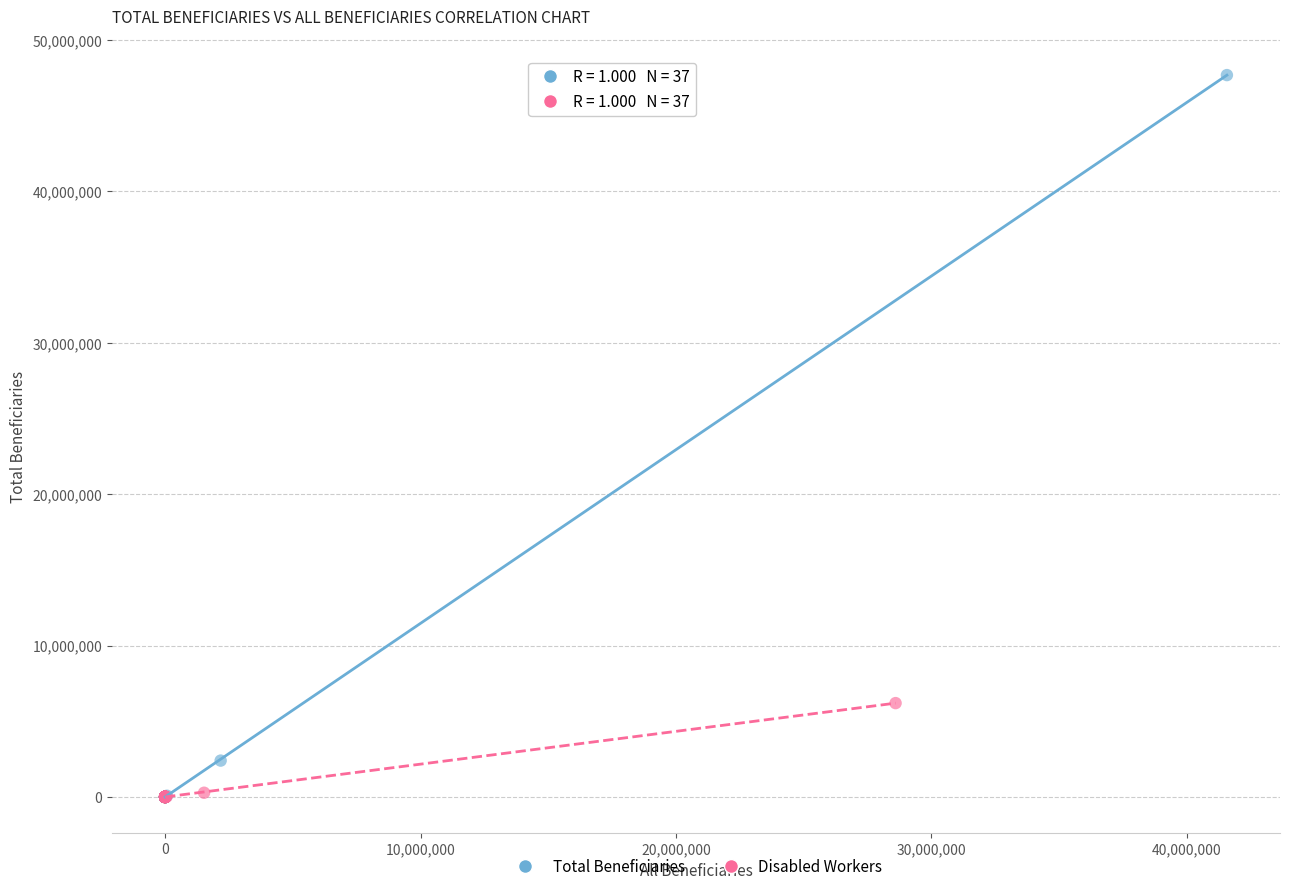

Which series reaches the maximum Y coordinate?

Total Beneficiaries